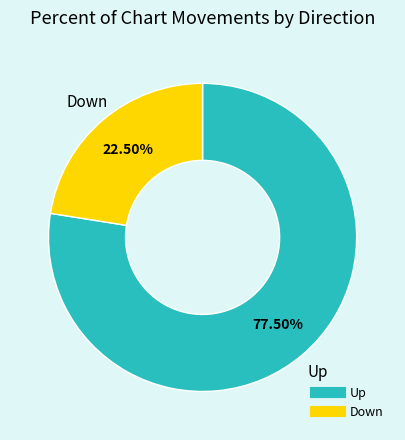

Is there a majority slice in this chart?

Yes